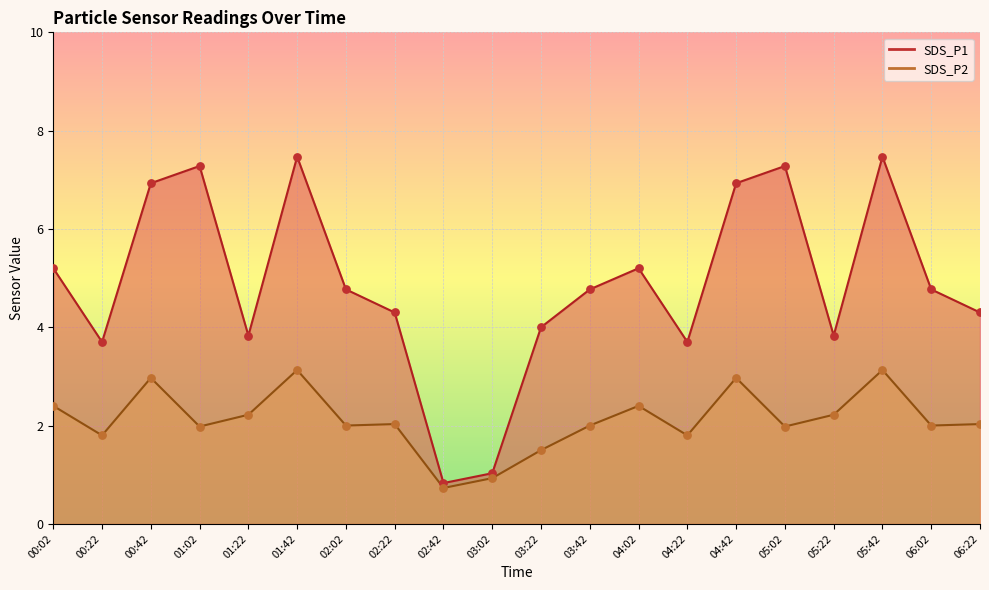

Is the value of SDS_P2 at 02:42 greater than the value of SDS_P1 at 05:42?

No